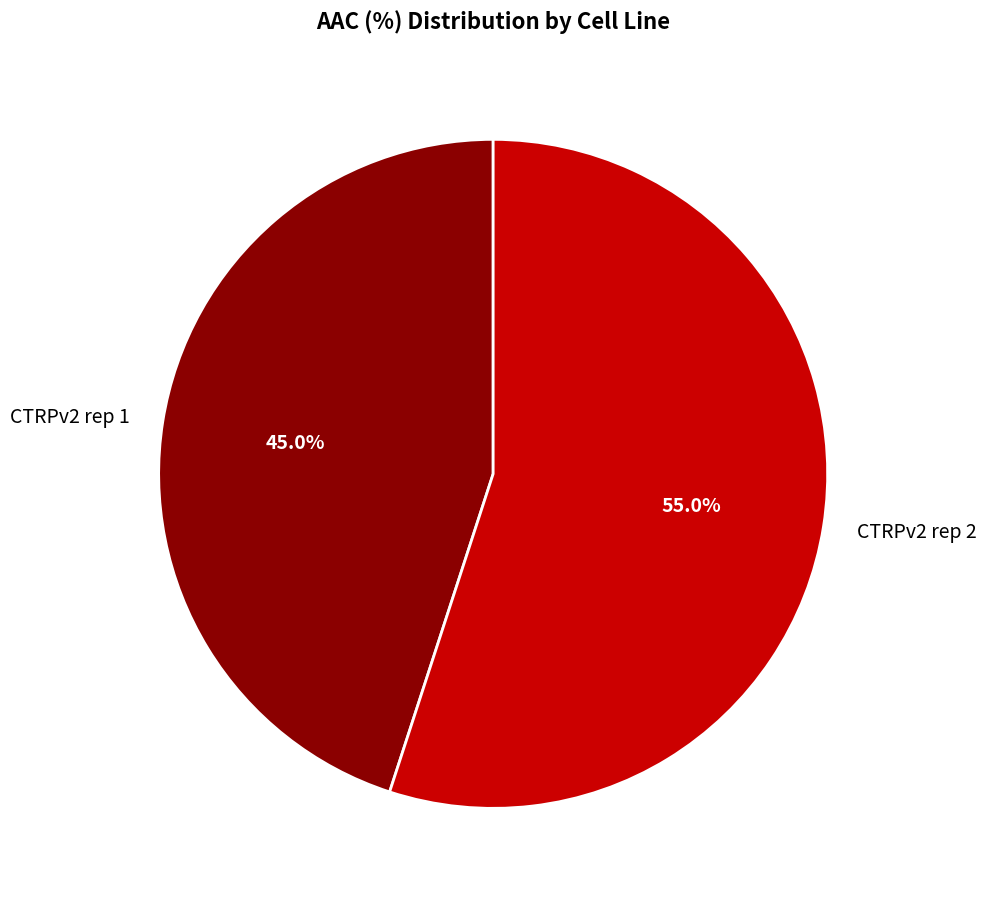

What is the ratio of the value at CTRPv2 rep 1 to the value at CTRPv2 rep 2?

0.8